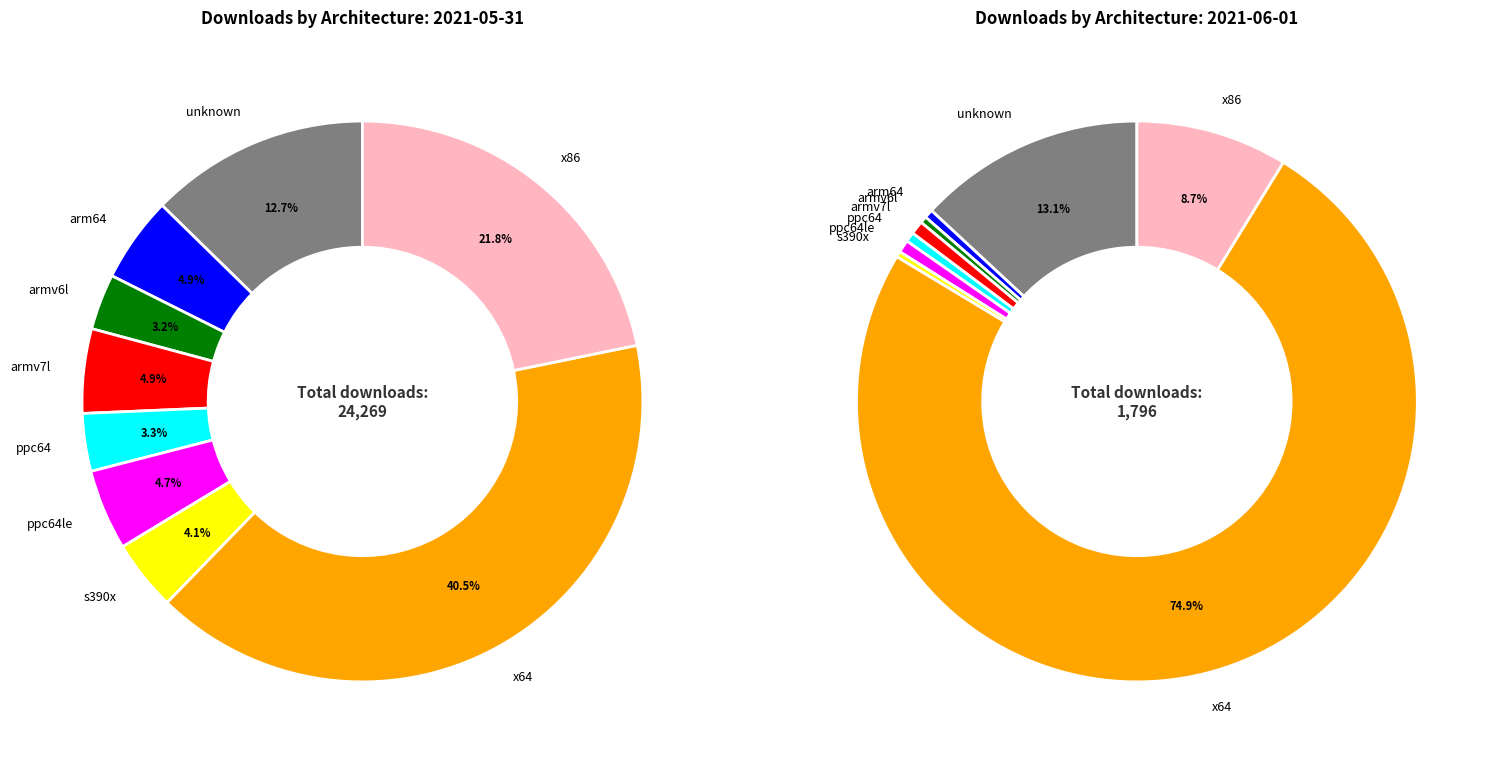

True or false: s390x accounts for 17% of the total.

False